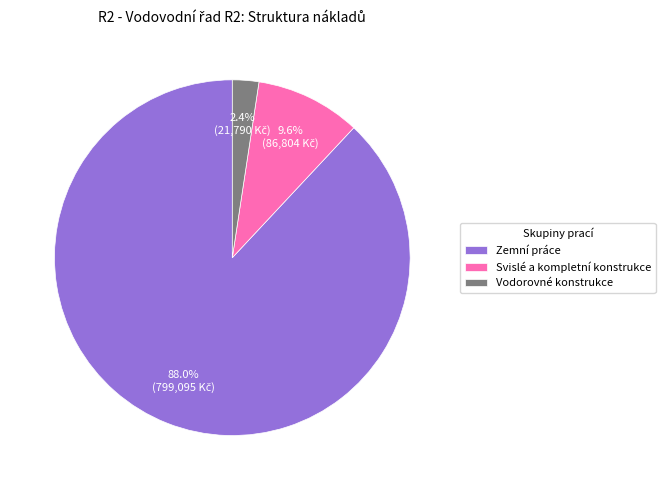

How many slices are in this pie chart?

3